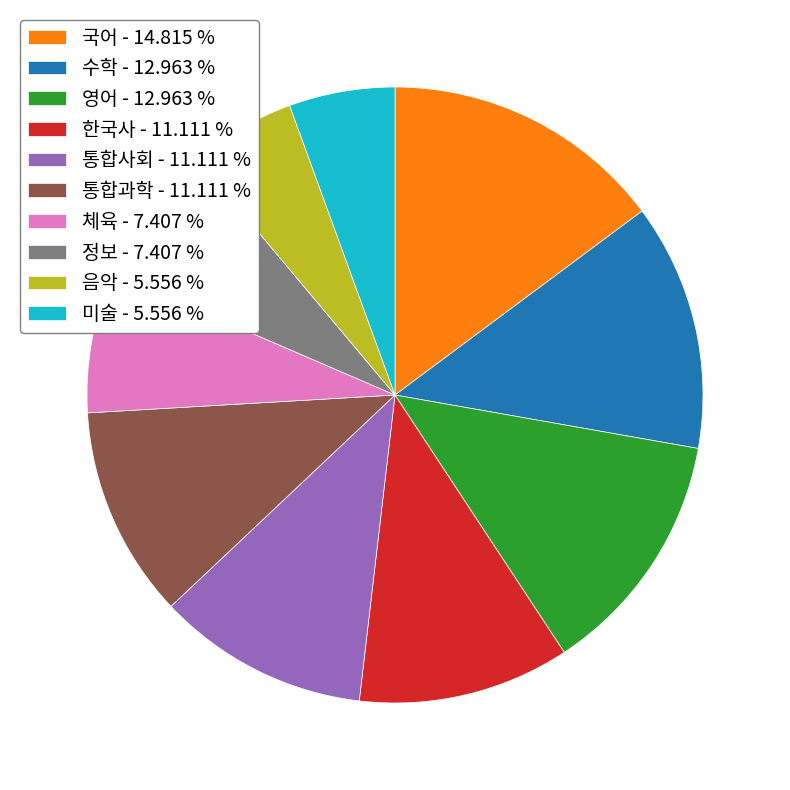

How many slices are in this pie chart?

10